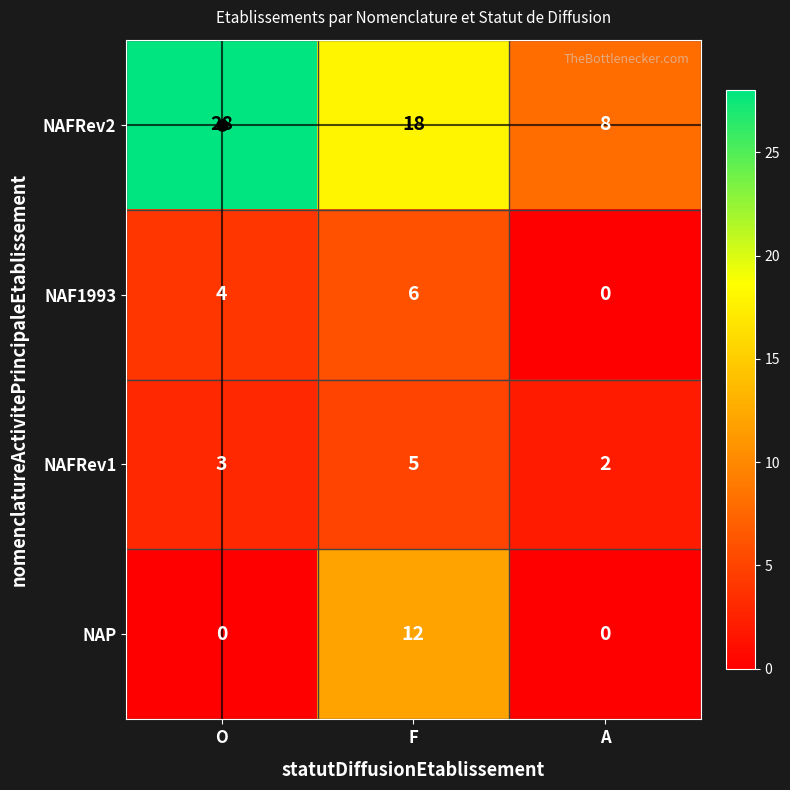

Which series changed the most between O and A?

NAFRev2